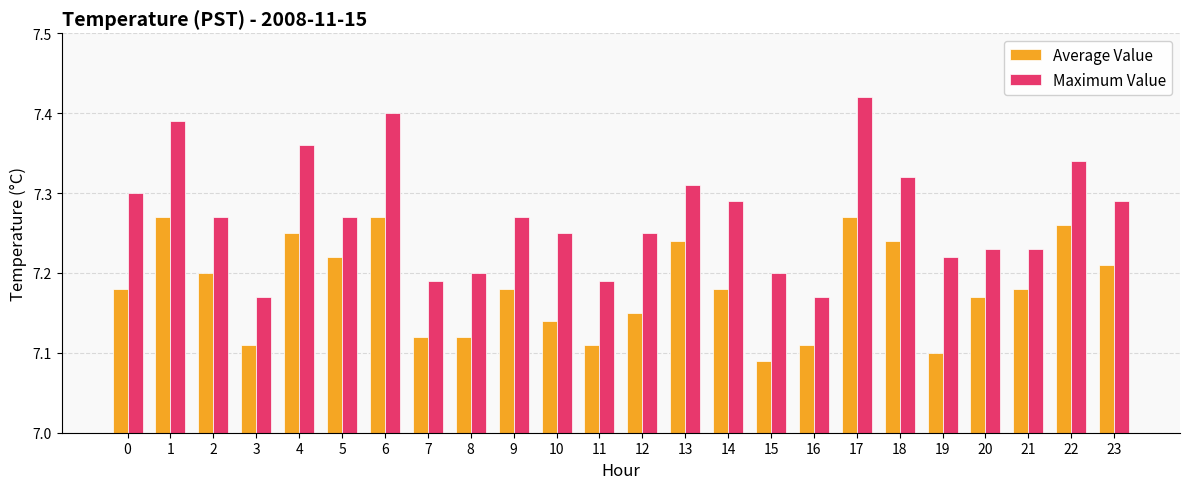

Which series has the largest total across all categories?

Maximum Value